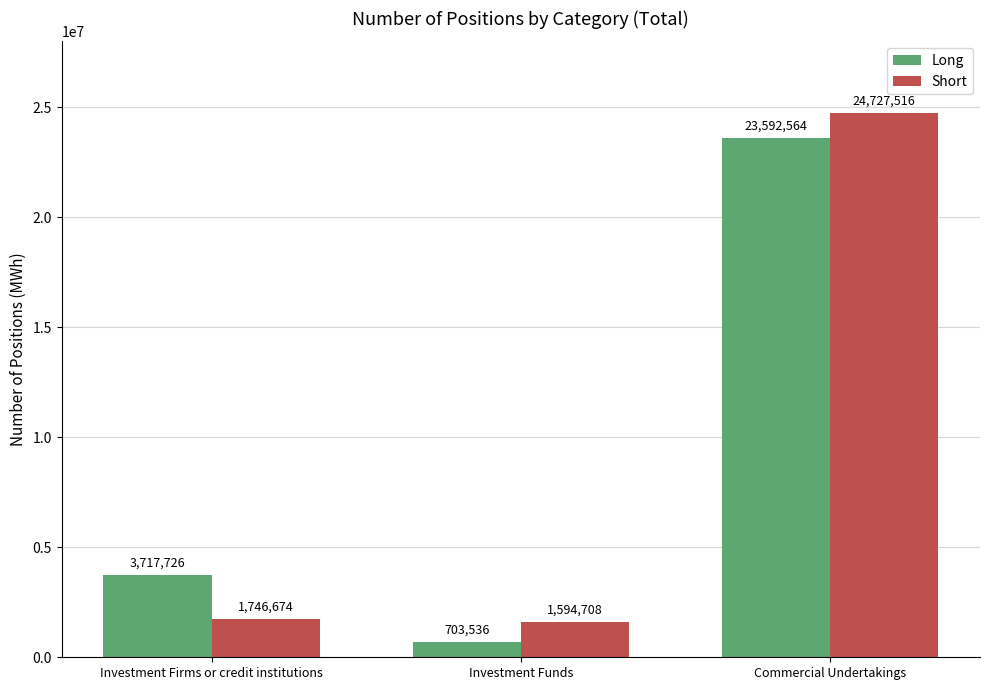

What position from the left is Investment Funds?

2